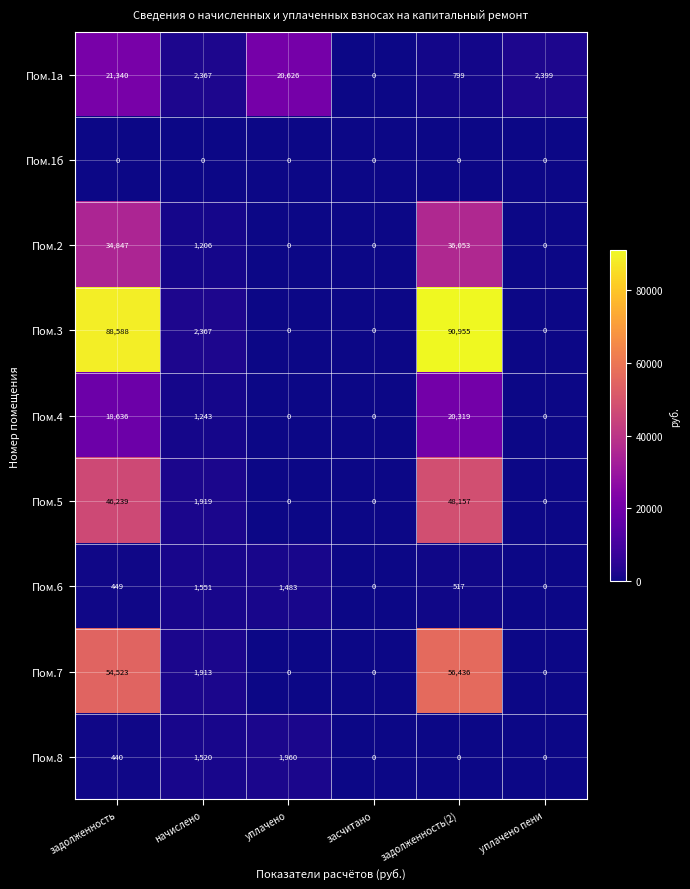

Count the number of data series in this chart.

9